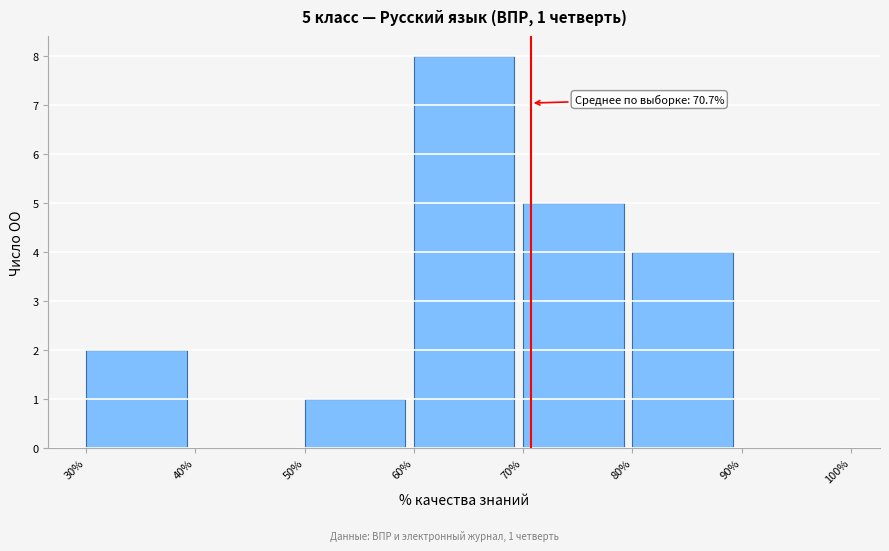

Over which range of the x-axis is the bar tallest?

60% to 70%